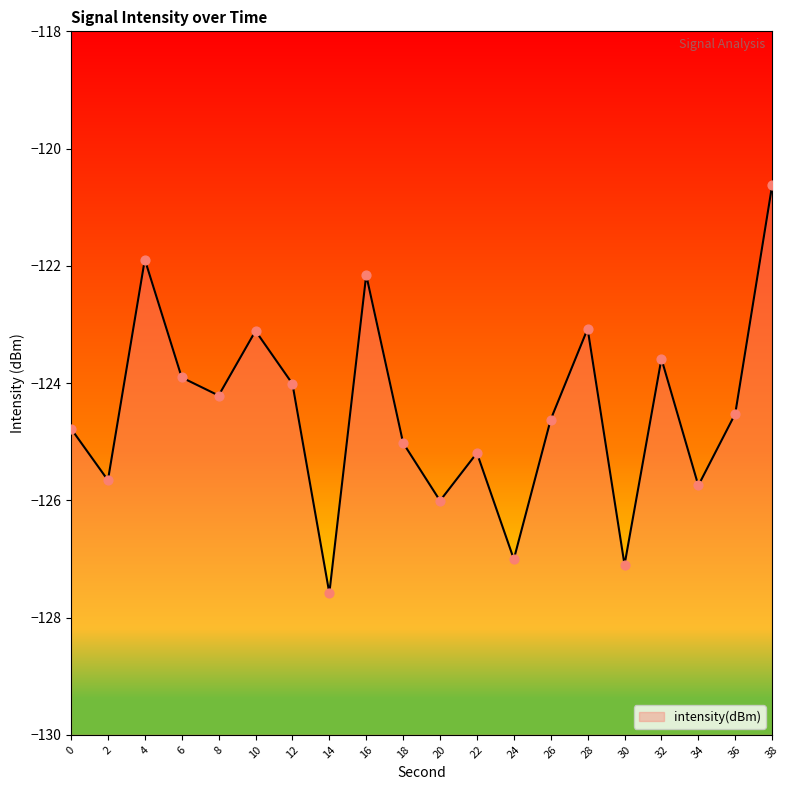

What is the change in value from 8 to 32?

+0.6